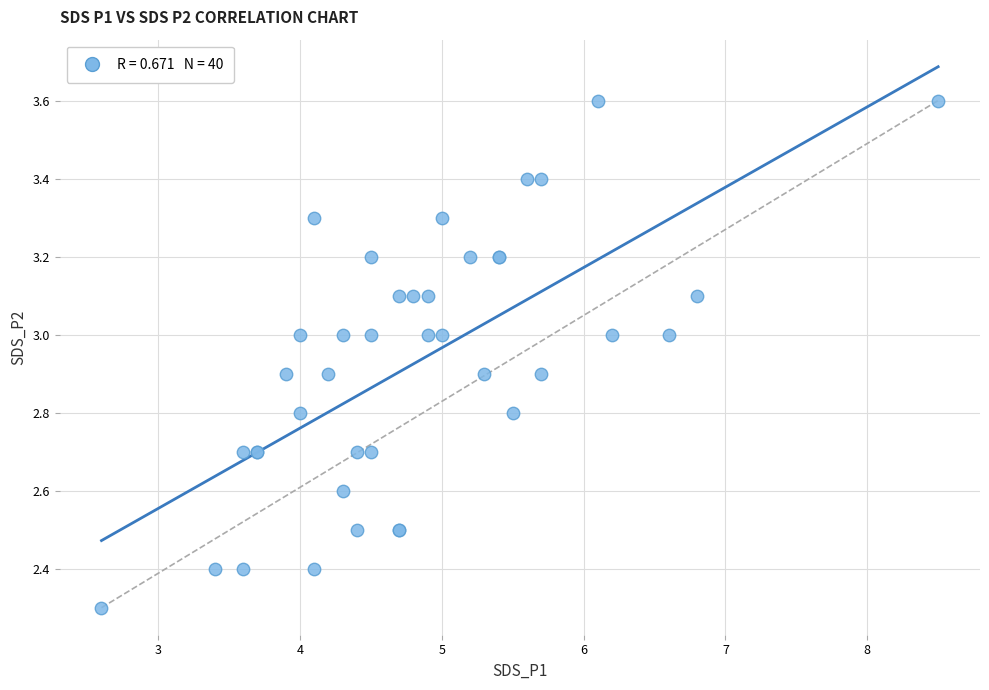

What Y value in the scatter plot is closest to 2?

2.3